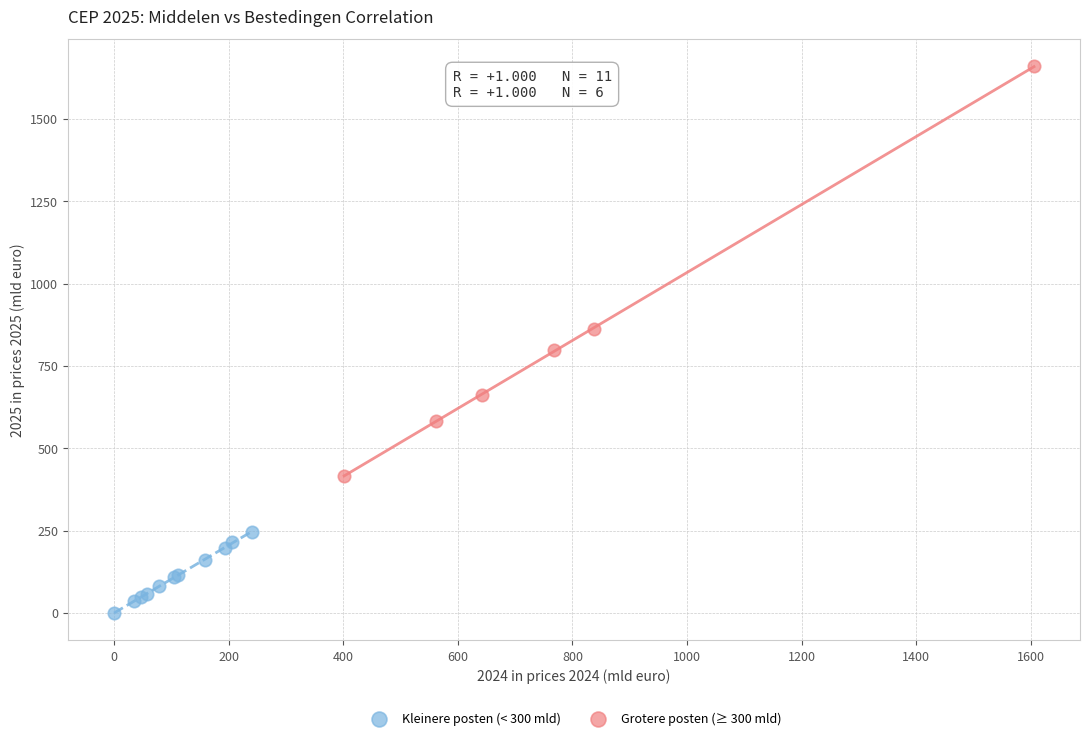

Which series contains the highest Y value?

Grotere posten (≥ 300 mld)